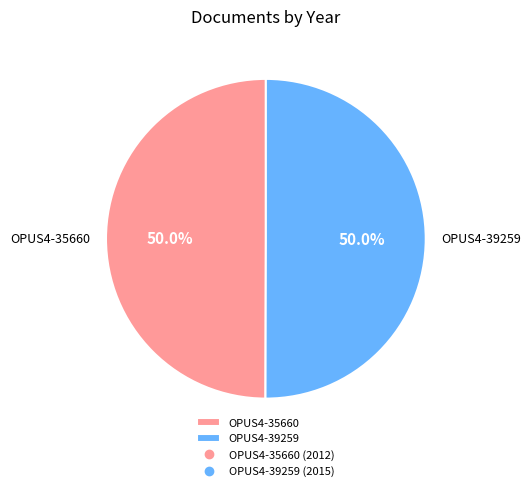

Do OPUS4-39259 and OPUS4-35660 together represent more than half of the pie?

Yes